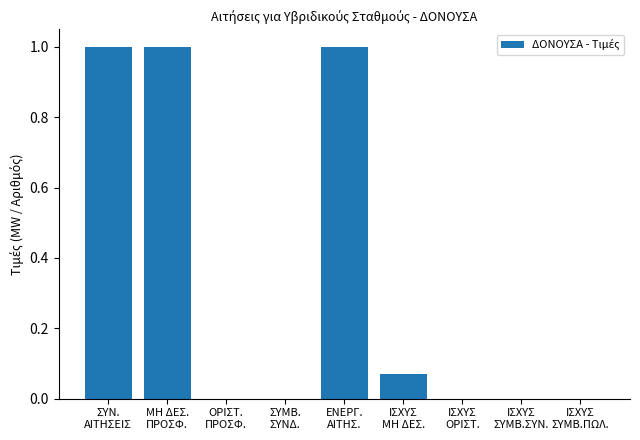

How many distinct data groups are displayed?

1